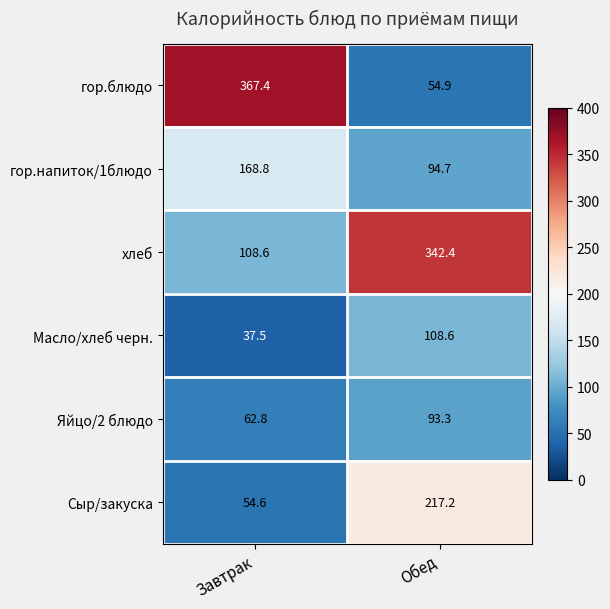

Where does the Сыр/закуска series first go above 217?

Обед